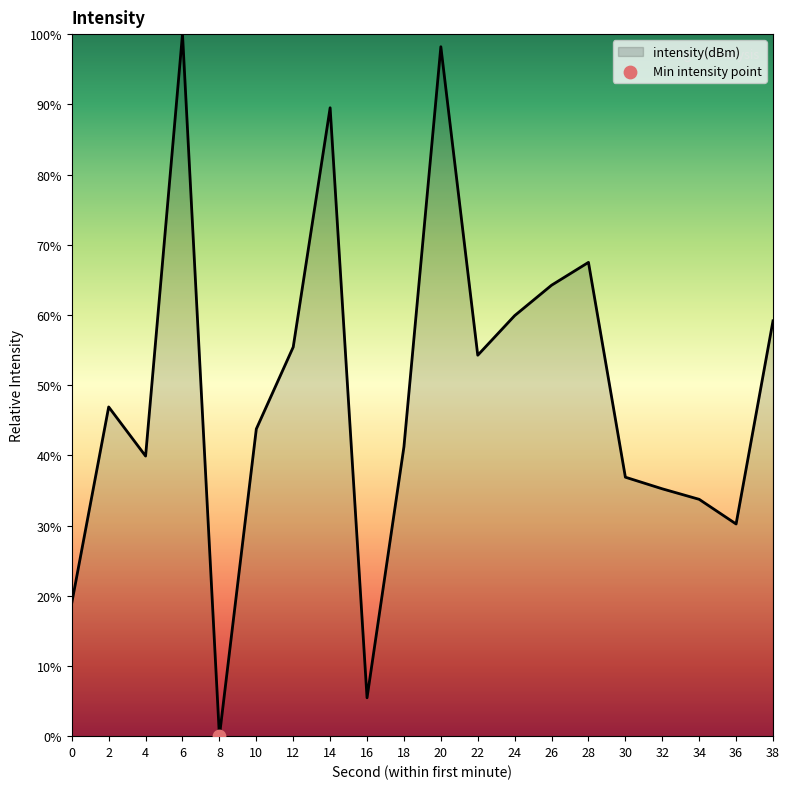

What is the change in value from 2 to 26?

+17.3